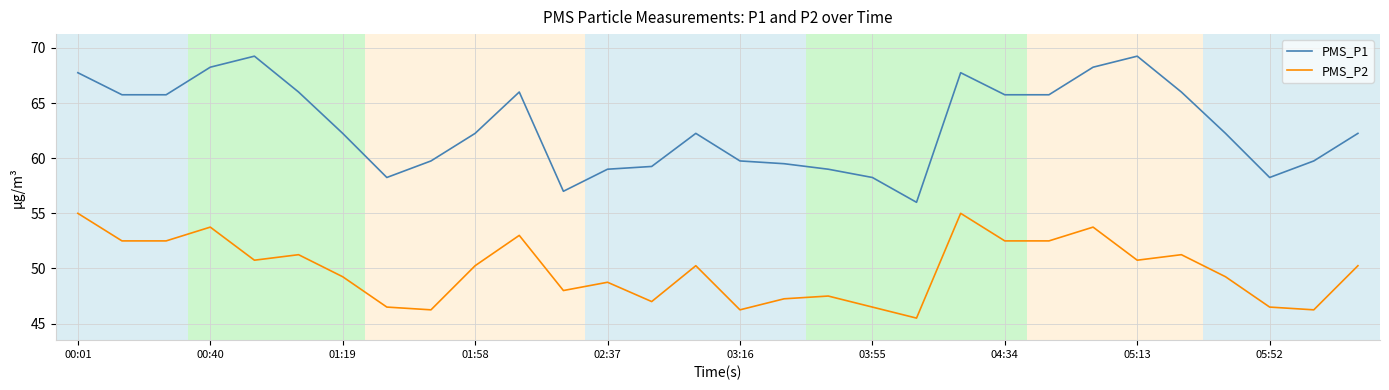

Rank the series by their average value, from lowest to highest.

PMS_P2, PMS_P1